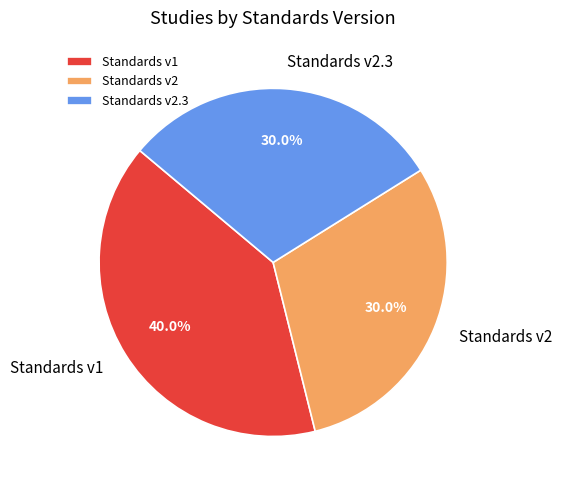

Which slice is the largest?

Standards v1